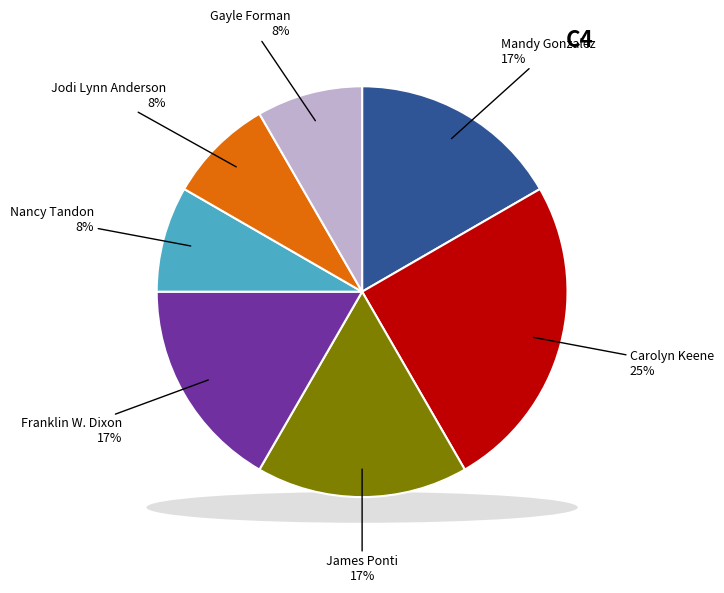

Is it true that Carolyn Keene is 25% of the pie?

True